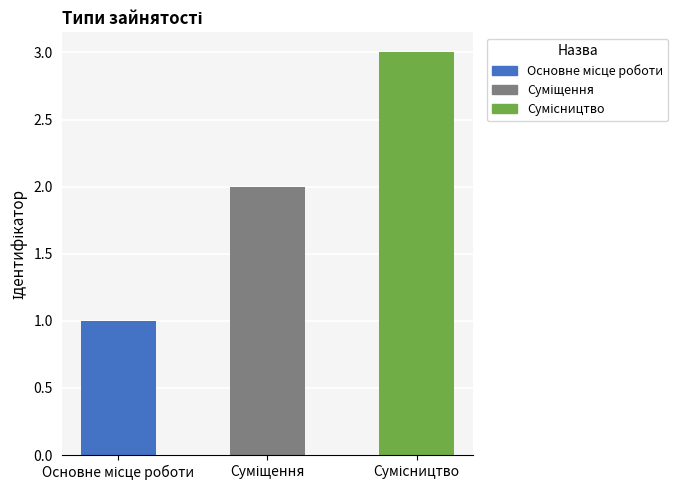

What is the sum of all values?

6